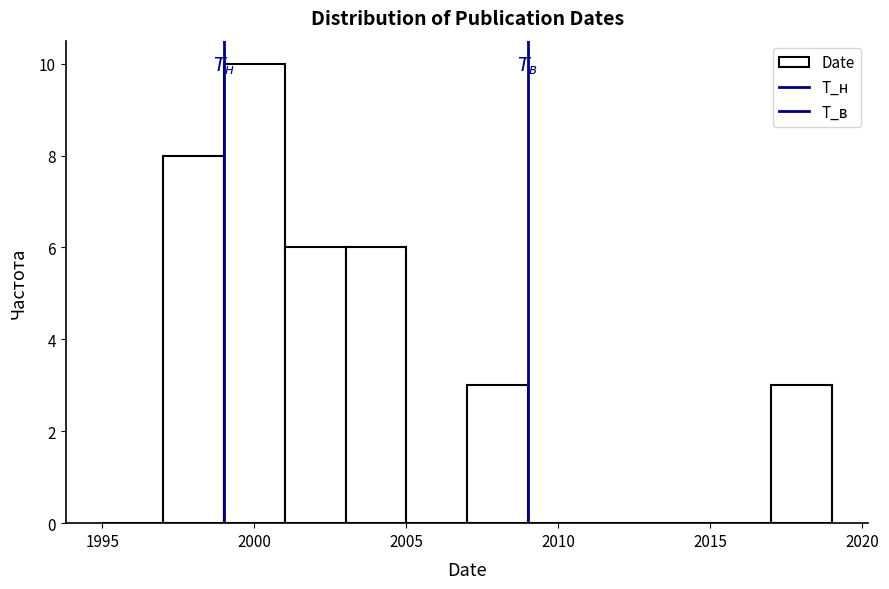

Reading left to right, transcribe this chart: for each bar, give the range it covers on the x-axis and its height. The values are not printed on the chart, so give them approximately, as read against the axis.

1995 to 1997: 0
1997 to 1999: 8
1999 to 2001: 10
2001 to 2003: 6
2003 to 2005: 6
2005 to 2007: 0
2007 to 2009: 3
2009 to 2011: 0
2011 to 2013: 0
2013 to 2015: 0
2015 to 2017: 0
2017 to 2019: 3